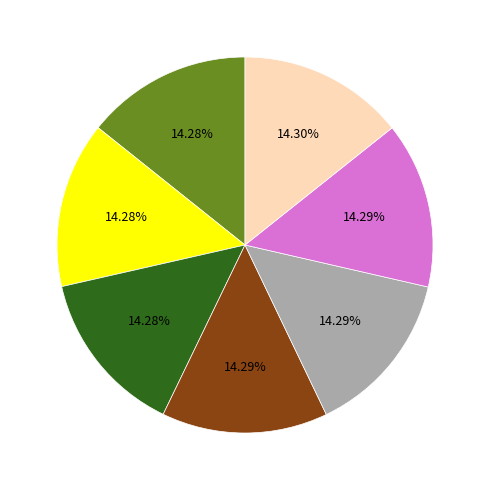

How many slices are in this pie chart?

7